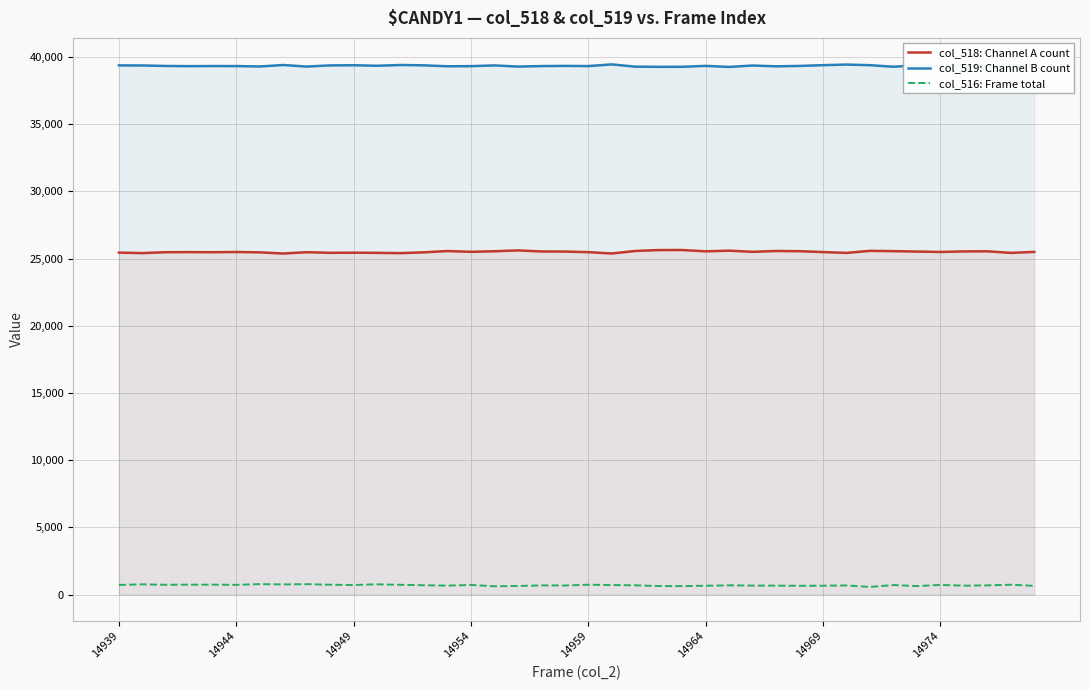

Which series has the widest spread of values?

col_518: Channel A count